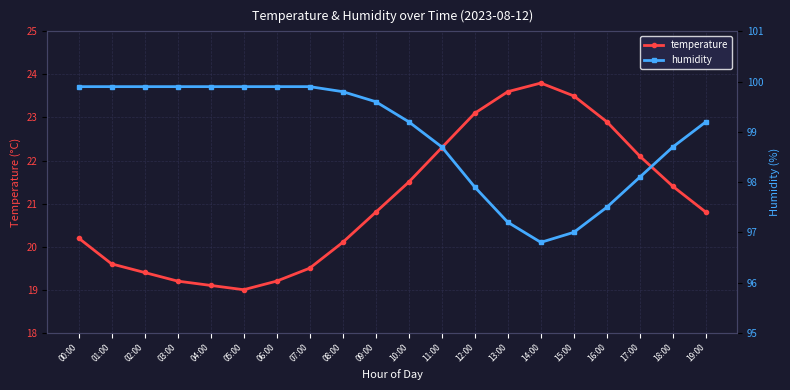

Is it true that humidity equals 97.0 at 15:00?

True